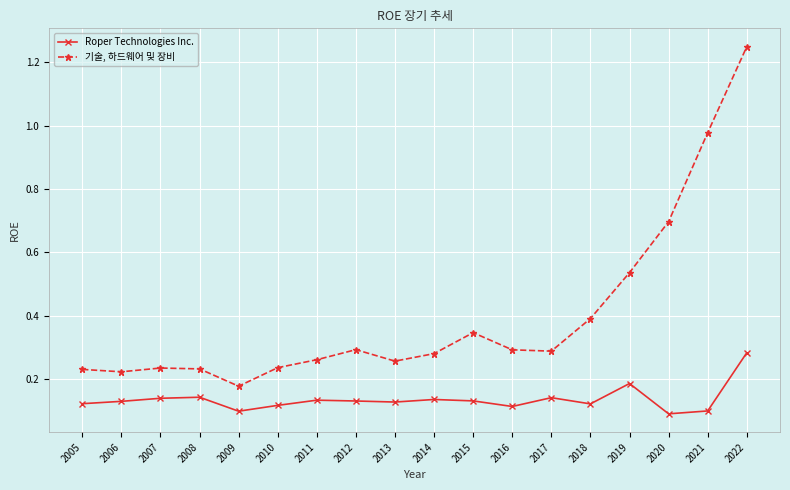

What are all the series names shown in the legend?

Roper Technologies Inc., 기술, 하드웨어 및 장비